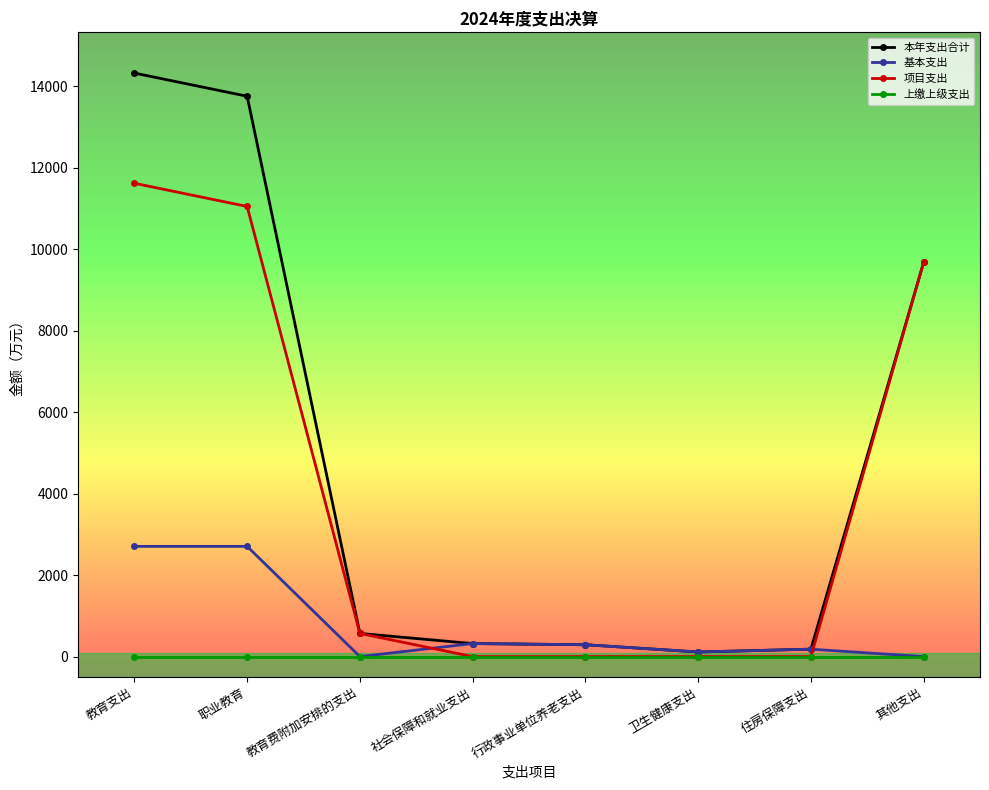

Which series has the largest range (max minus min)?

本年支出合计